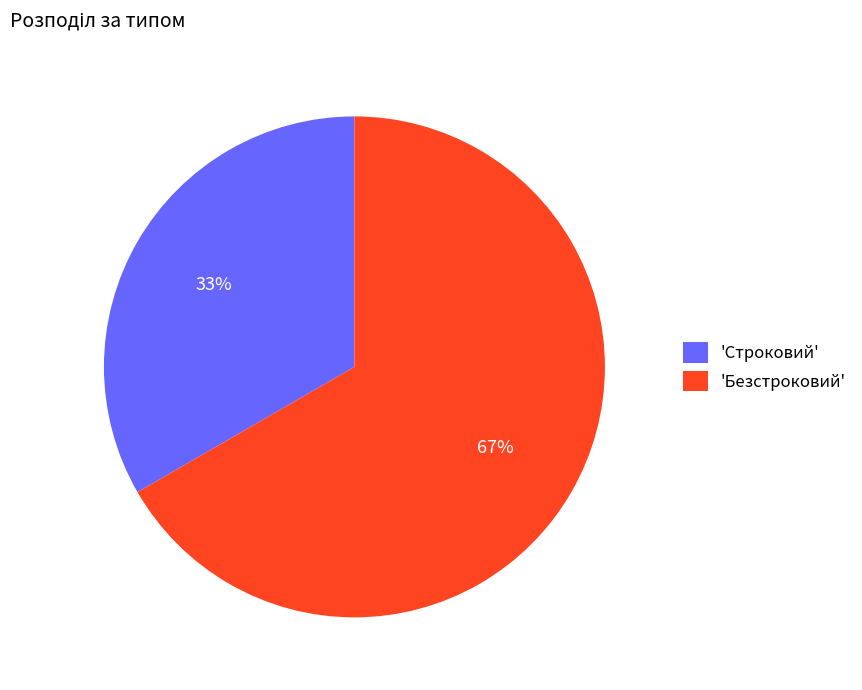

The 'Строковий' slice represents 27% of the pie. True or false?

False